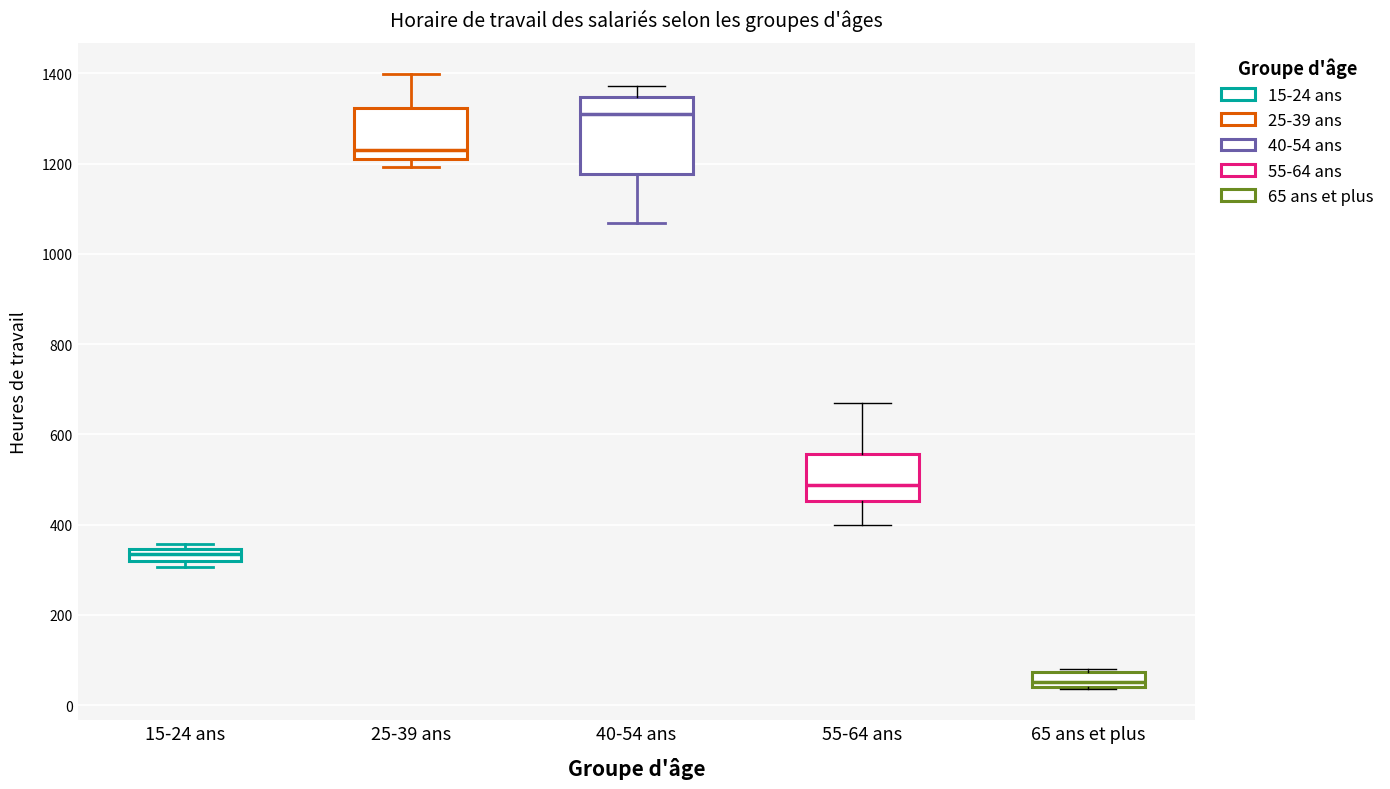

Which box's median line is the highest?

40-54 ans